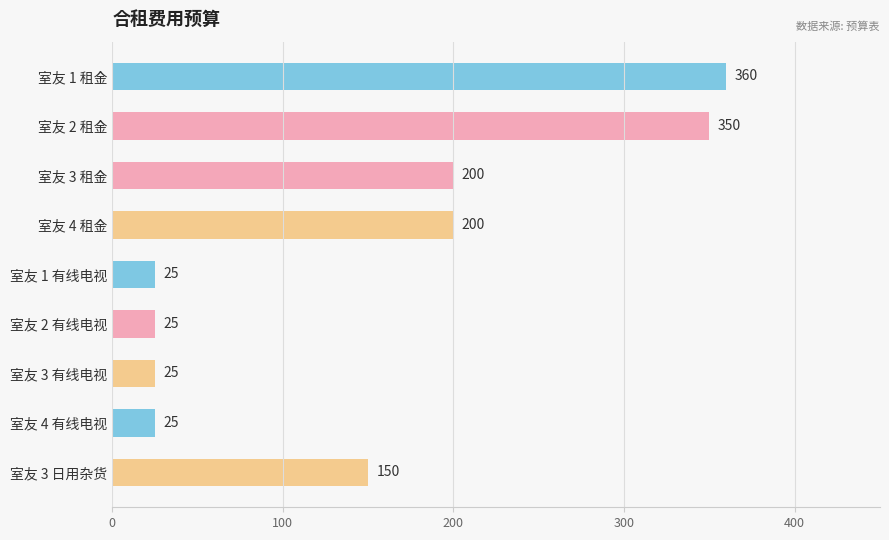

Are the bars horizontal?

Yes